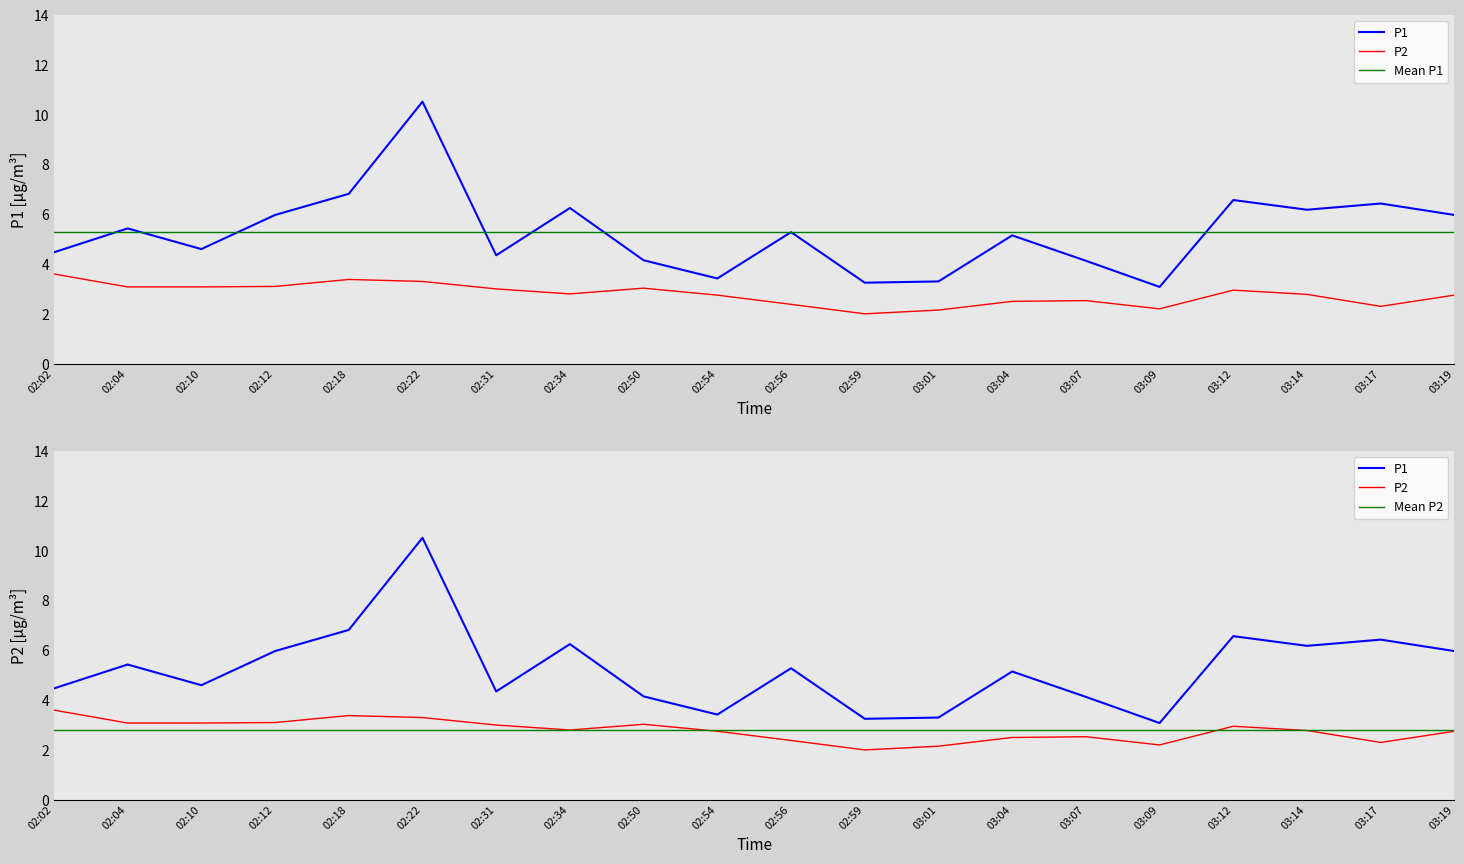

What is the average value of the P2 series?

2.8